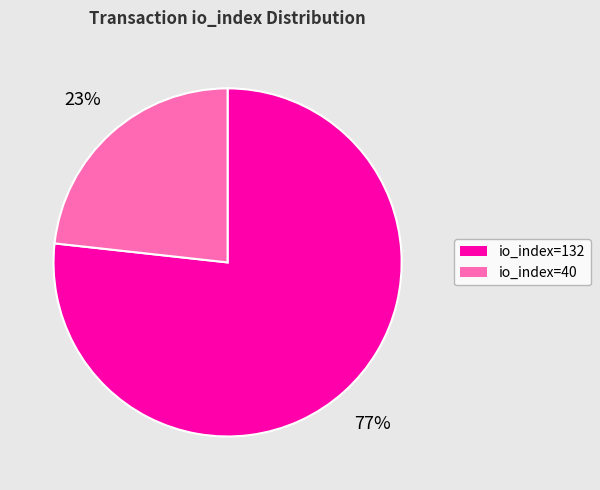

Which slice is the smallest?

io_index=40